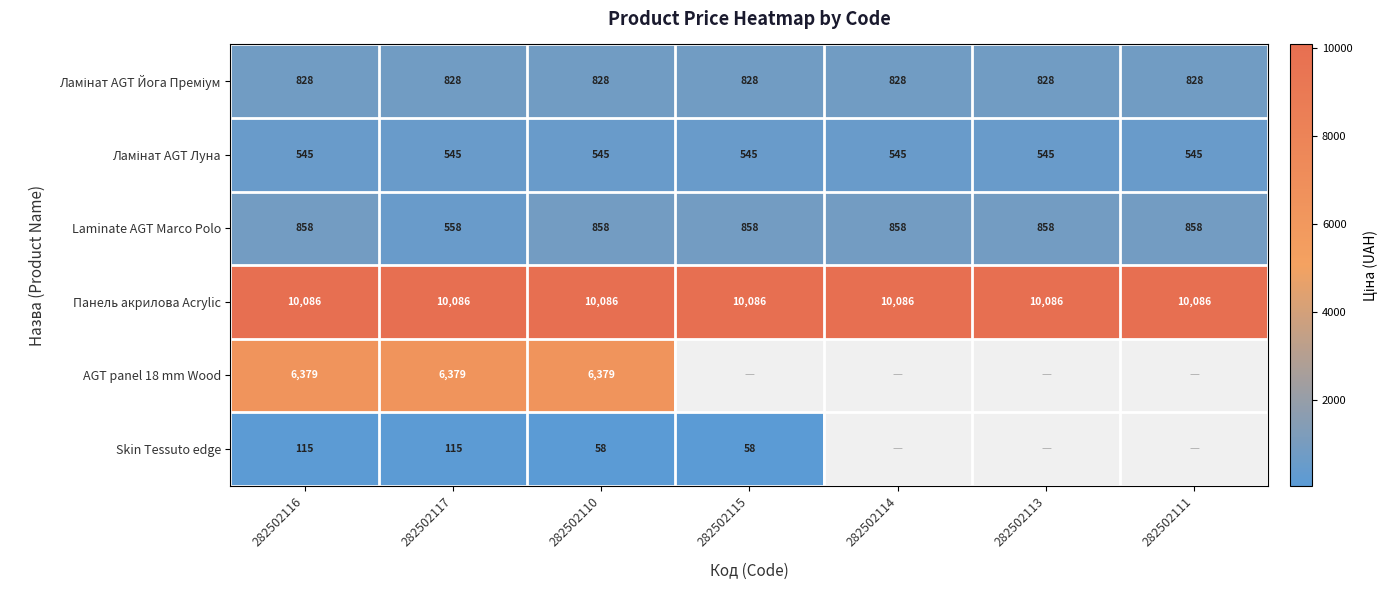

Which category has the highest value in the Ламінат AGT Йога Преміум series?

282502116